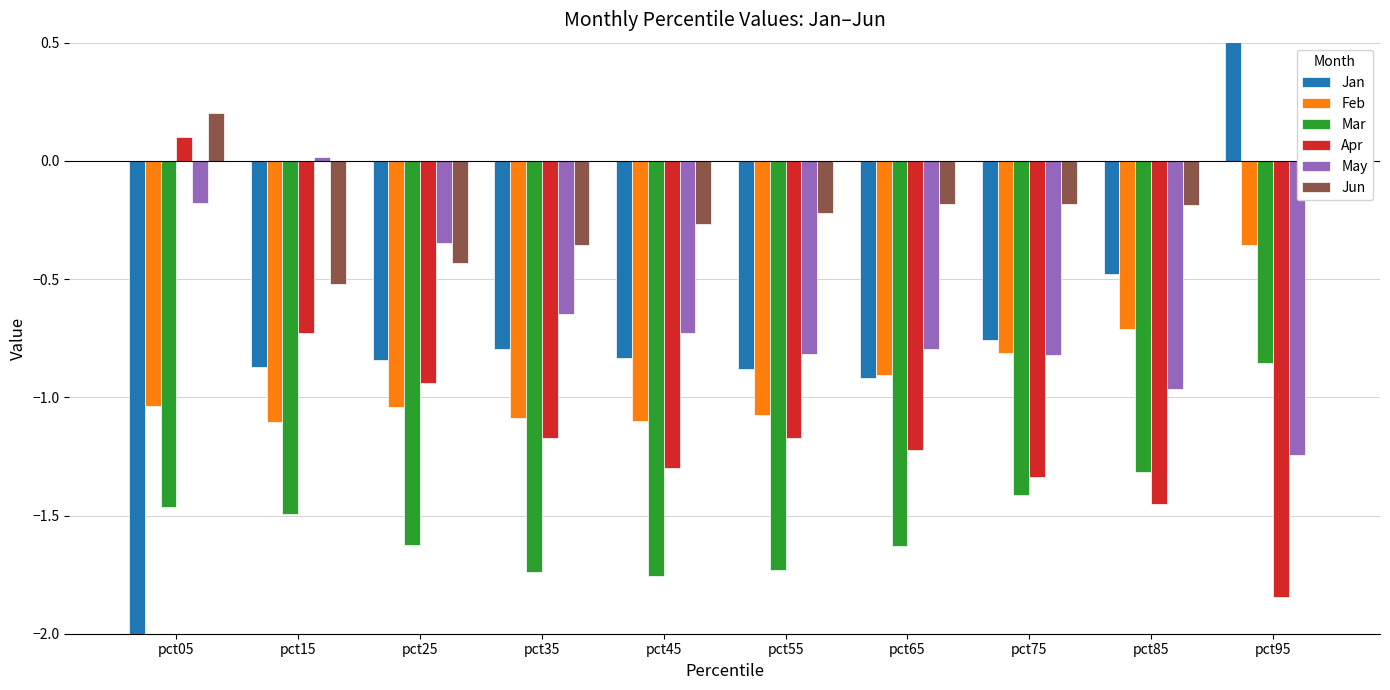

Does the chart contain any negative values?

Yes